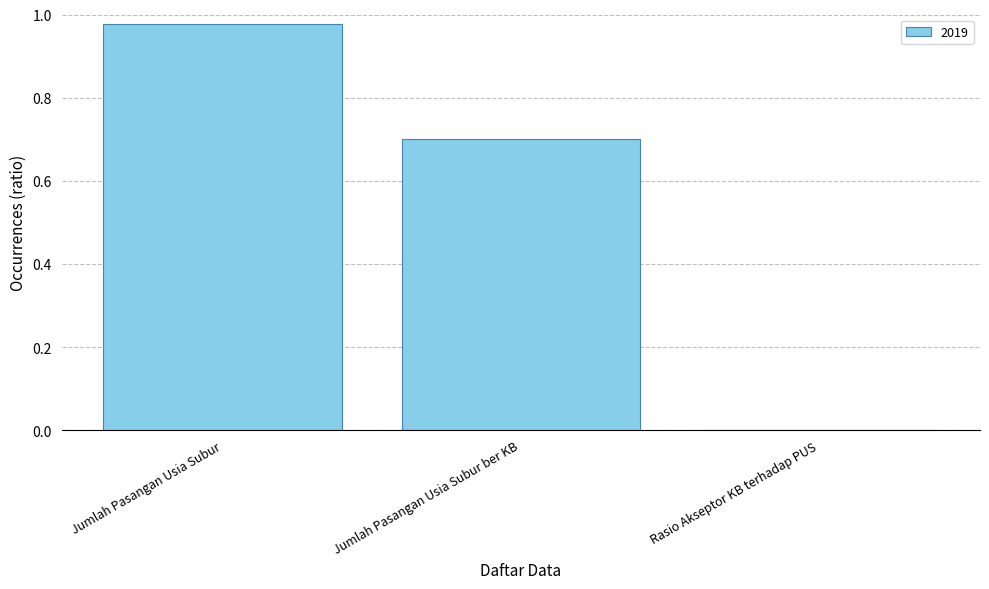

What is the sum of the values at Jumlah Pasangan Usia Subur and Jumlah Pasangan Usia Subur ber KB?

1.7